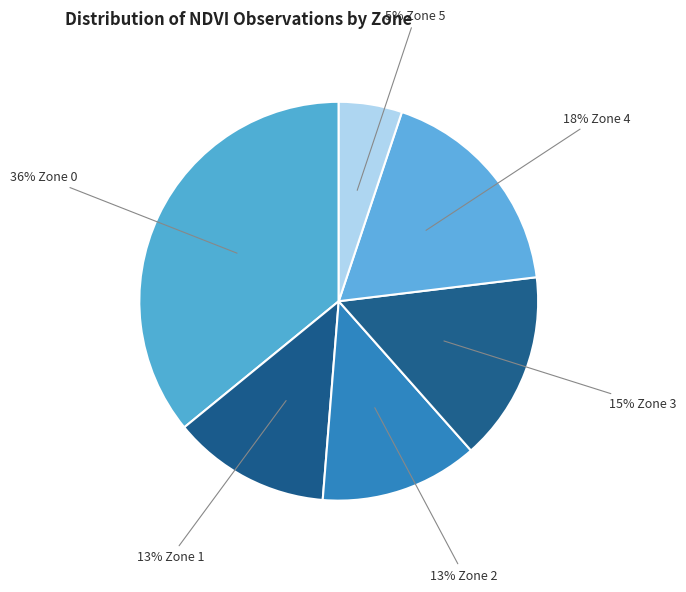

To the nearest percent, what is the difference between the largest and smallest slice percentages?

31%